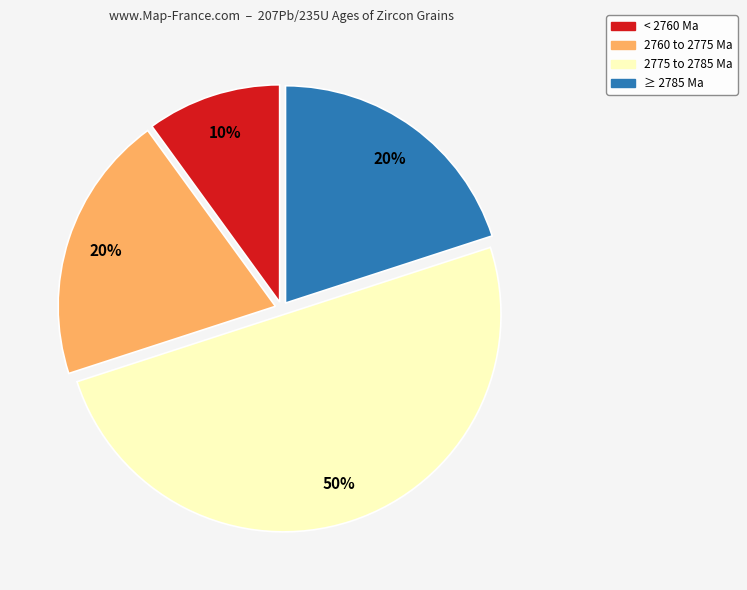

To the nearest percent, what is the difference between the largest and smallest slice percentages?

40%